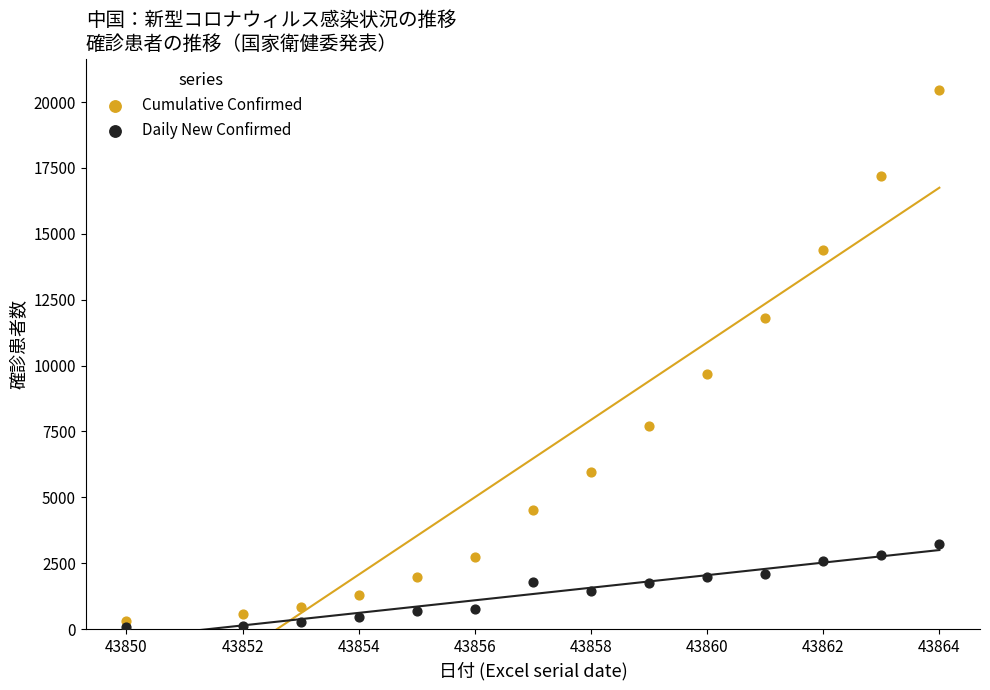

In the Cumulative Confirmed series, what Y value is closest to 10364?

9692